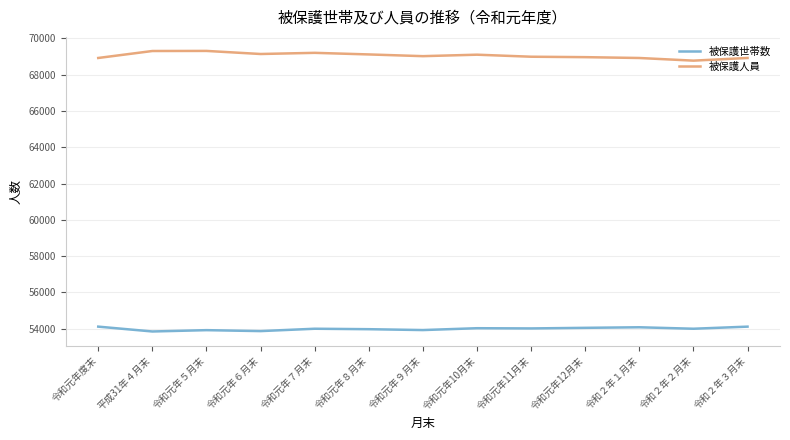

At which label does 被保護世帯数 first exceed 53995?

令和元年度末